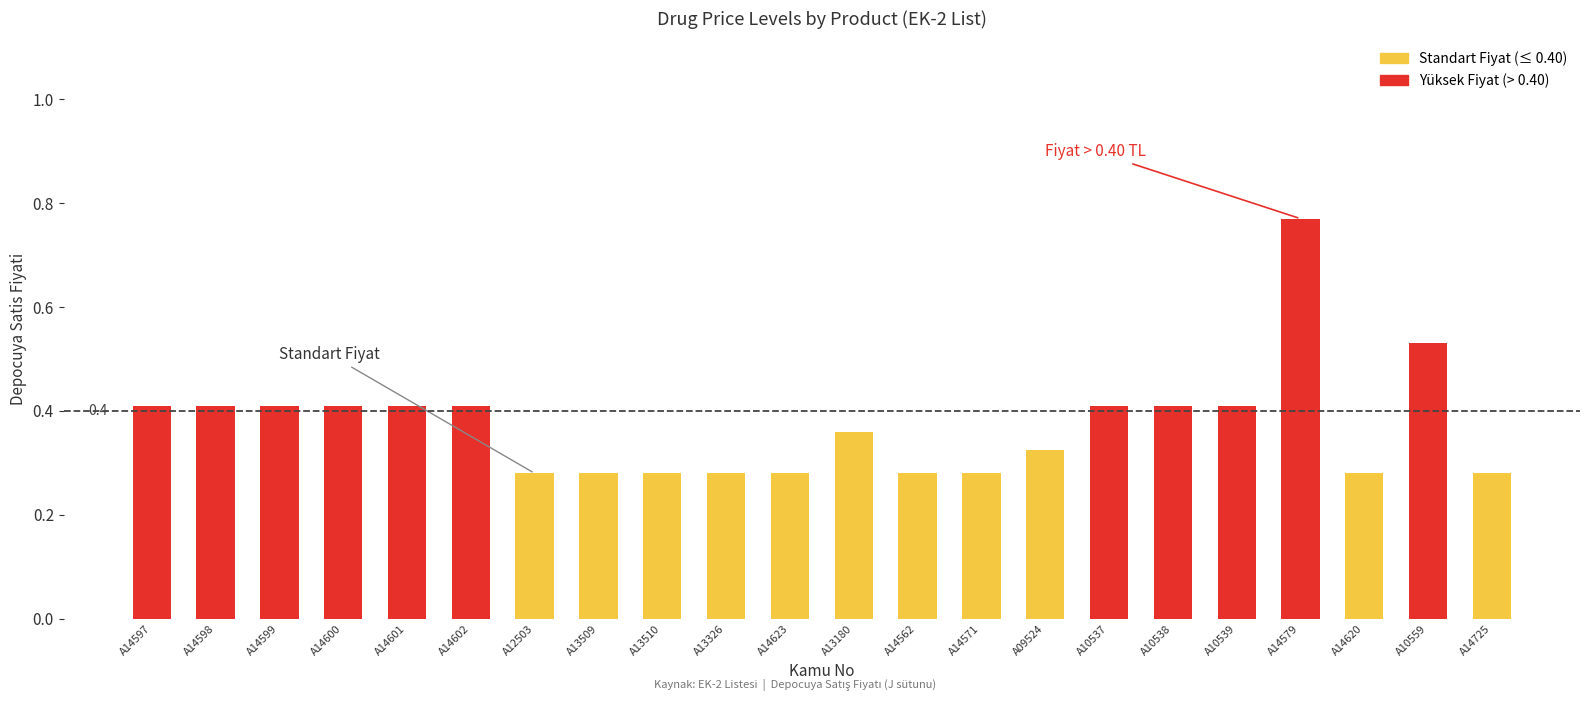

What is the sum of the values at A14601 and A12503?

0.7